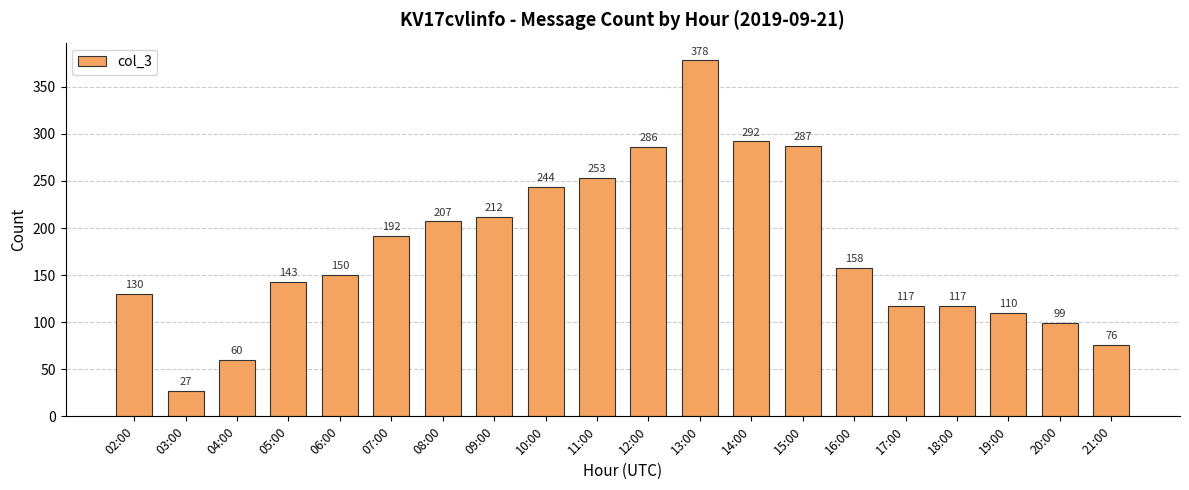

What is the sum of all values?

3538